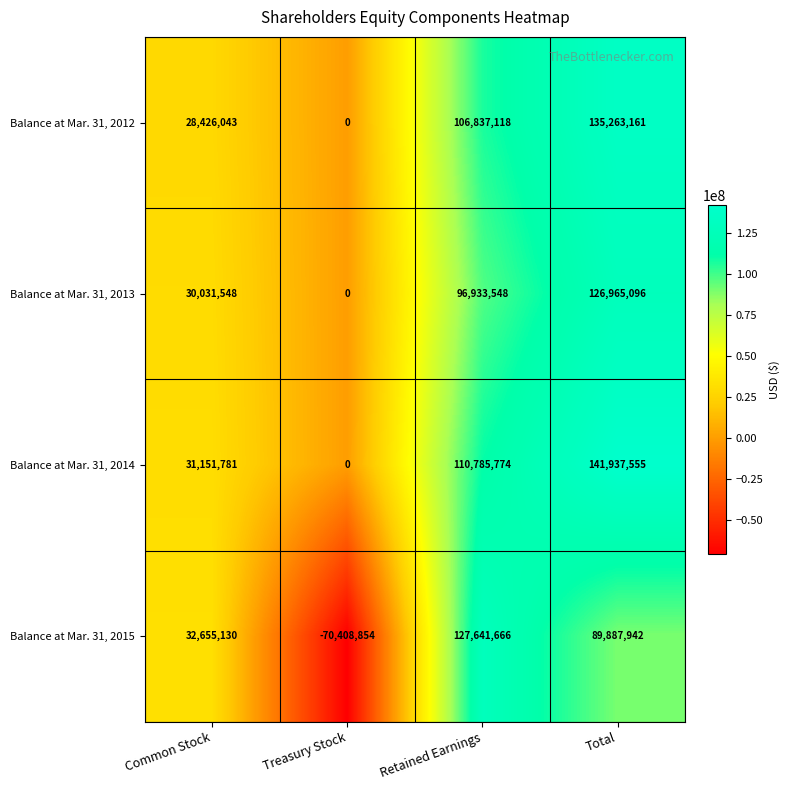

Reading left to right, transcribe all the data shown in this chart.

Balance at Mar. 31, 2012: 28426043	0	106837118	135263161
Balance at Mar. 31, 2013: 30031548	0	96933548	126965096
Balance at Mar. 31, 2014: 31151781	0	110785774	141937555
Balance at Mar. 31, 2015: 32655130	-70408854	127641666	89887942